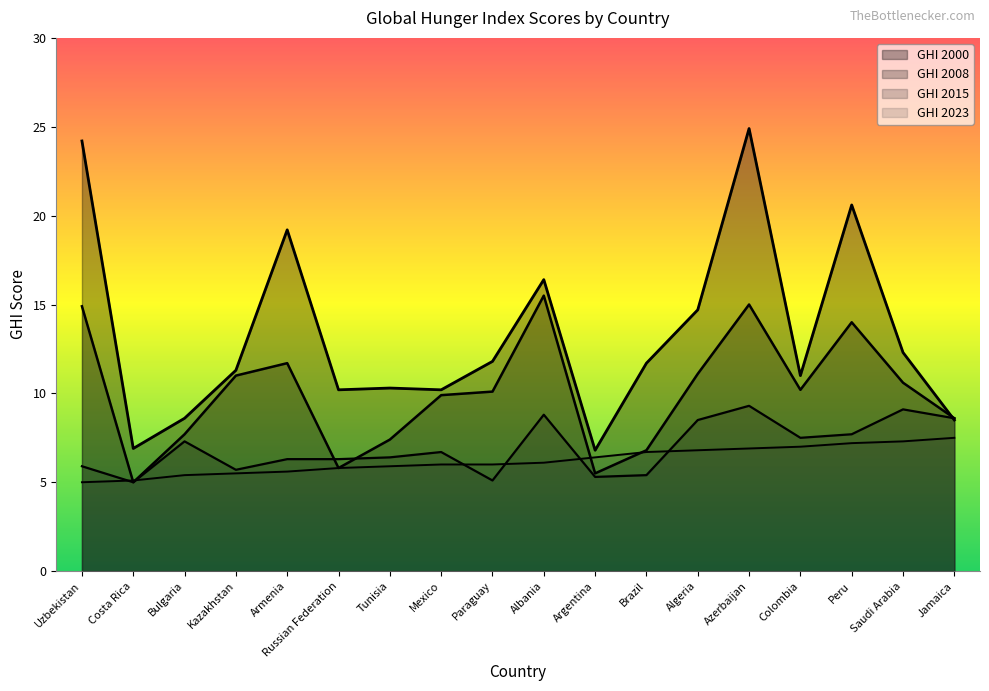

After their last crossing, which series has the higher values: GHI 2023 or GHI 2015?

GHI 2015